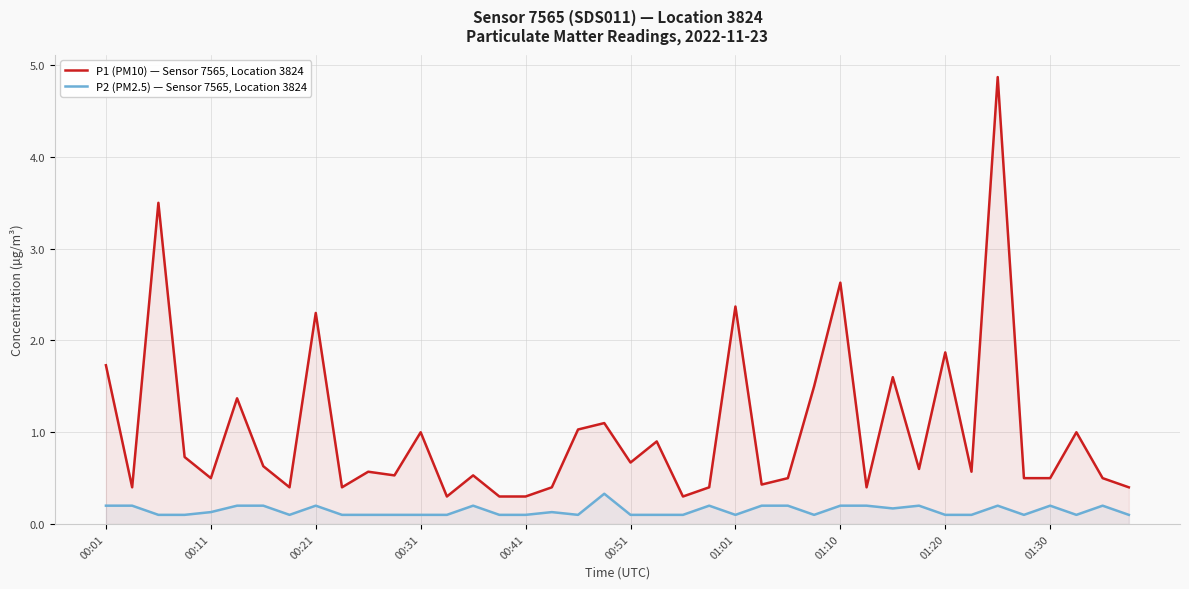

True or false: P1 (PM10) — Sensor 7565, Location 3824 and P2 (PM2.5) — Sensor 7565, Location 3824 cross at least once.

False